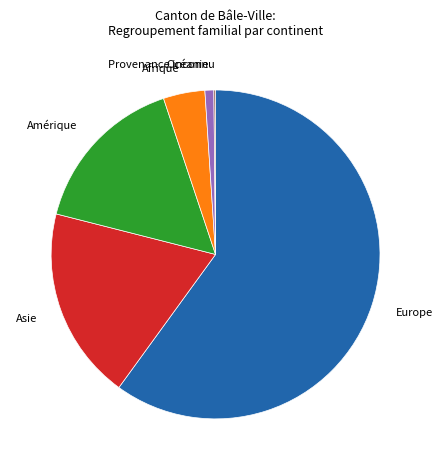

Is it true that Afrique is 4% of the pie?

True